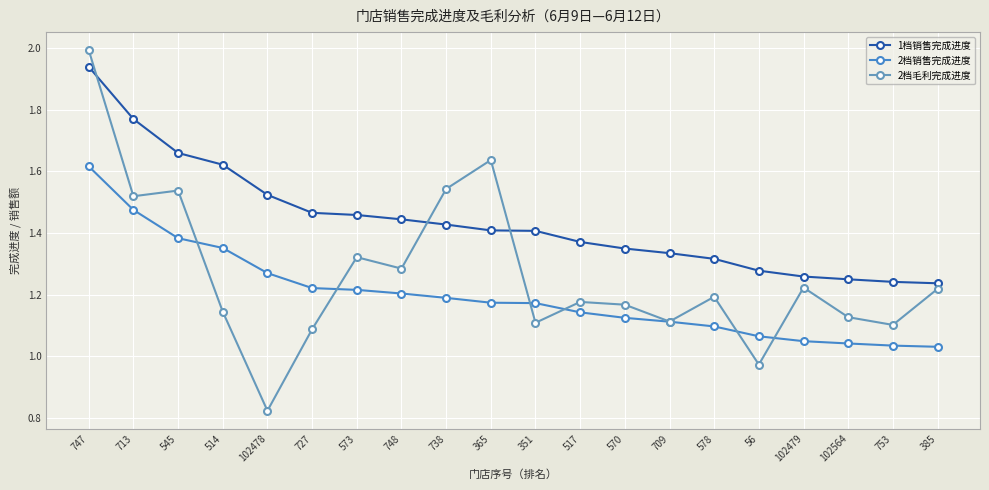

Rank the series by their maximum value, from lowest to highest.

2档销售完成进度, 1档销售完成进度, 2档毛利完成进度